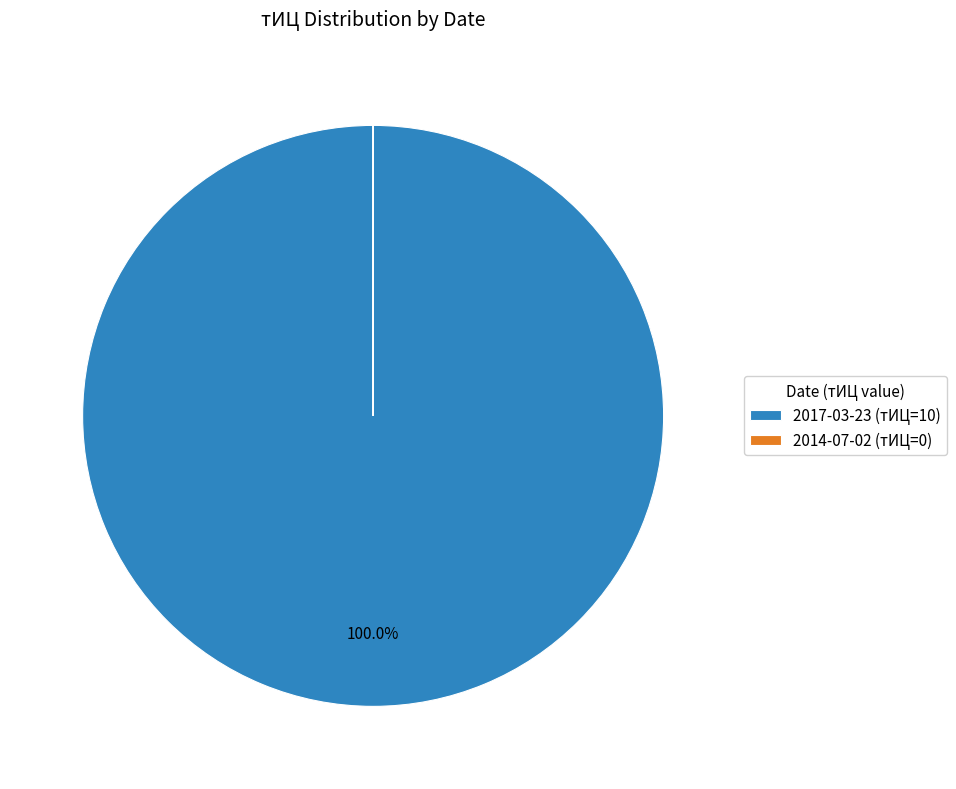

What is the majority slice?

2017-03-23 (тИЦ=10)